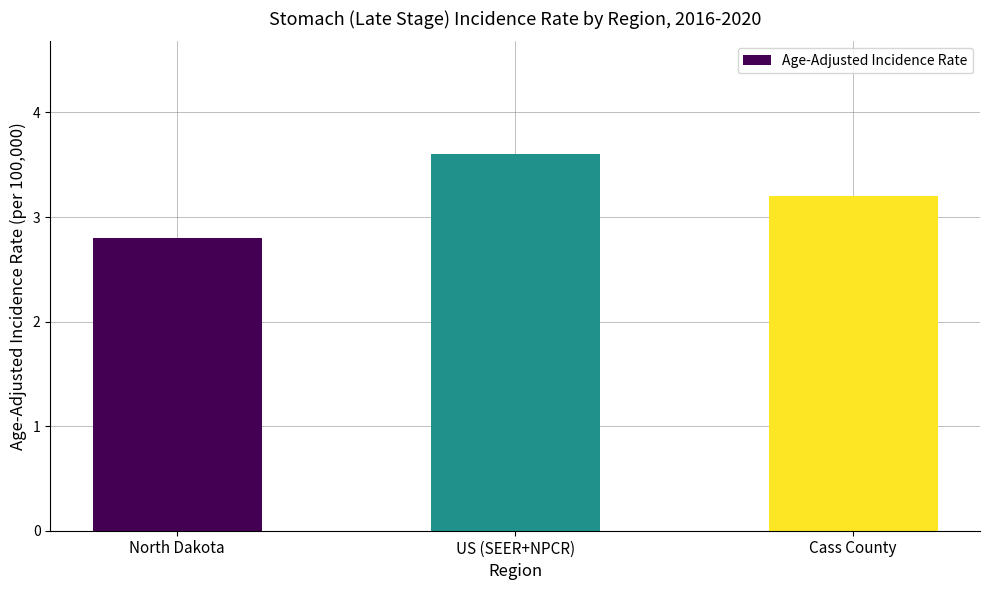

What value does the data have at US (SEER+NPCR)?

3.6